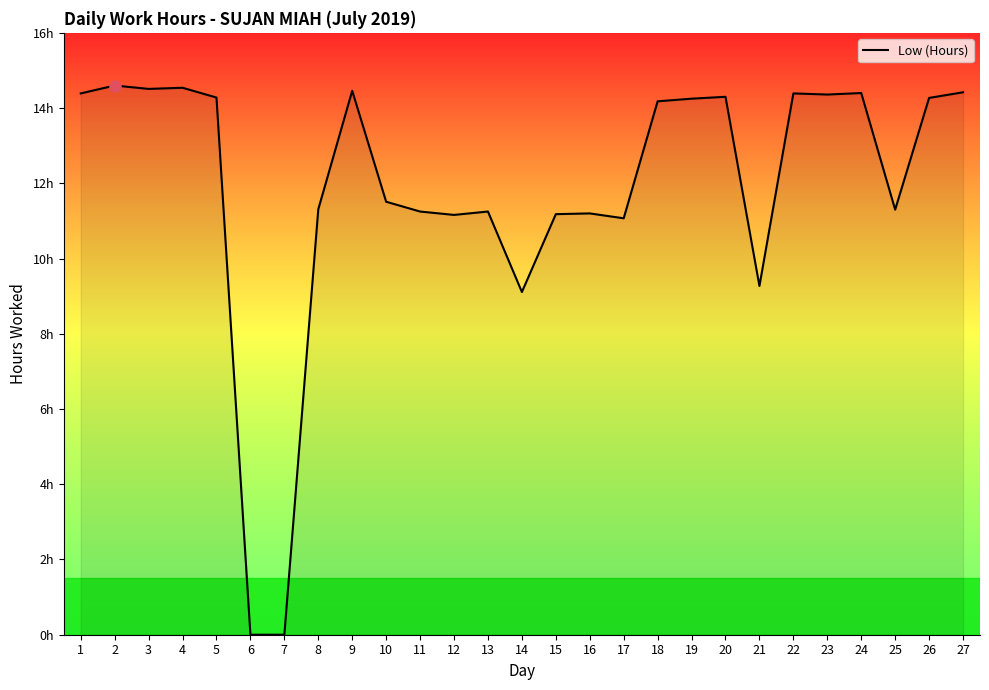

What is the change in value from 24 to 26?

-0.1